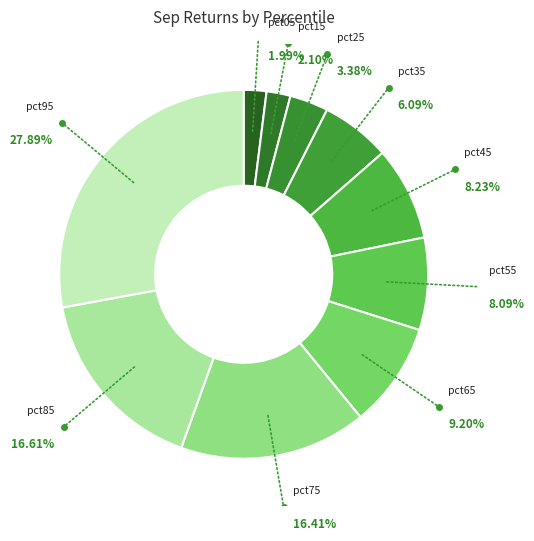

How much of the chart is everything except pct05?

98.0%